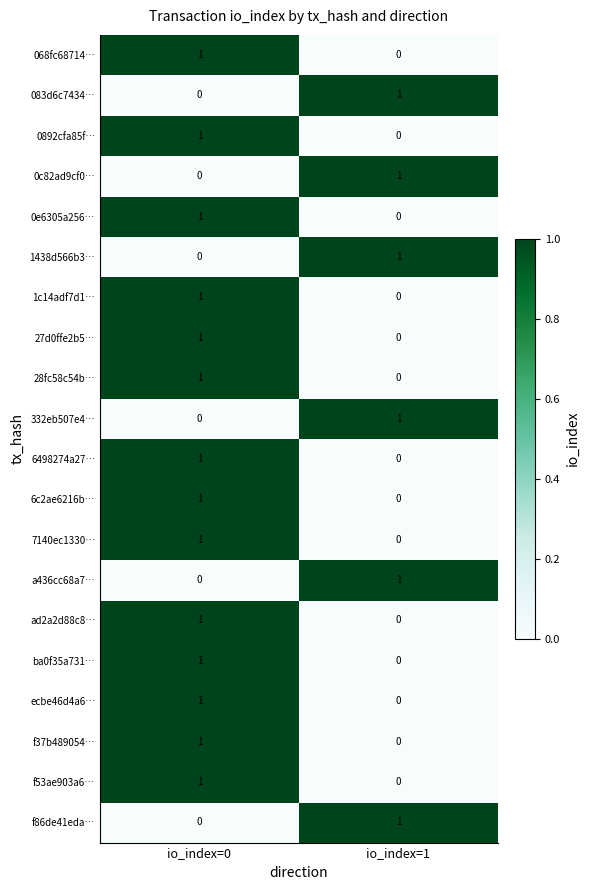

Is it true that 083d6c7434… equals 0 at io_index=0?

True